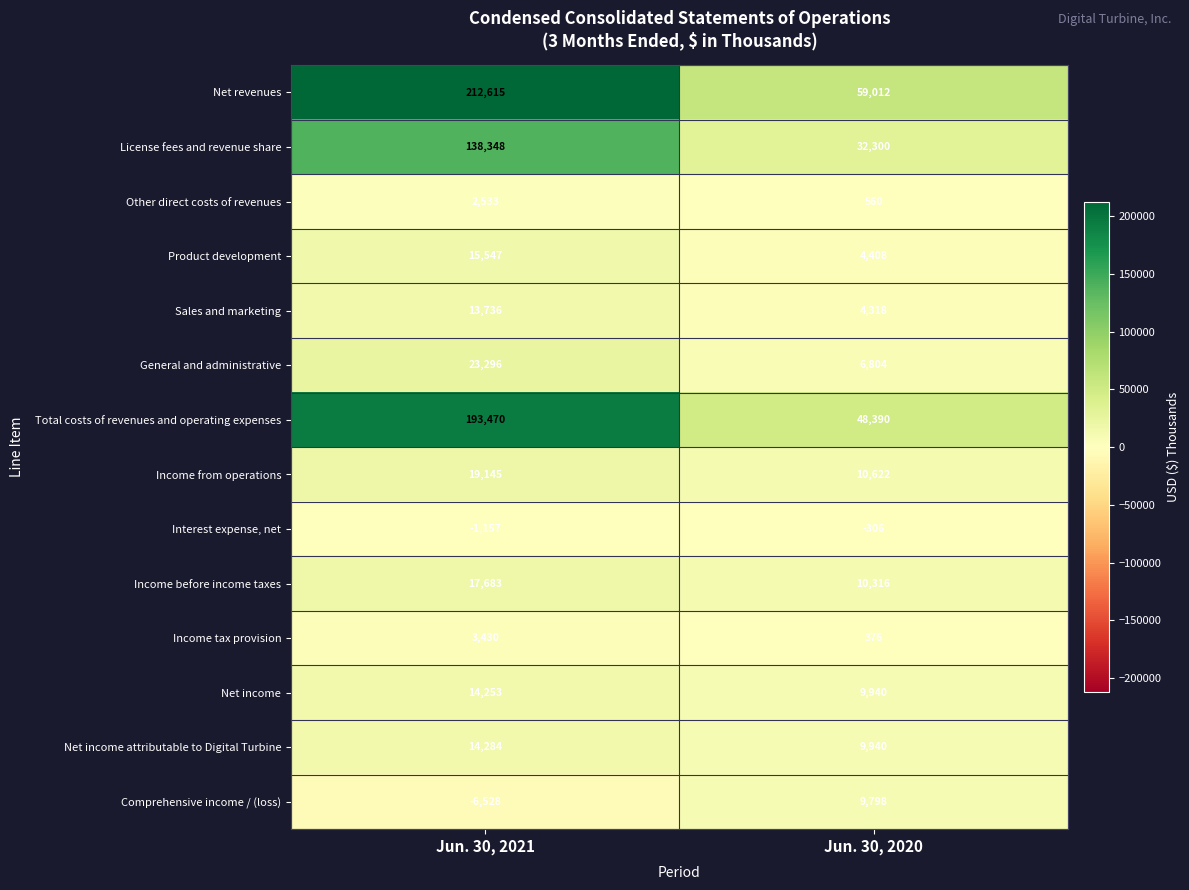

What is the total value across all series at Jun. 30, 2020?

206478